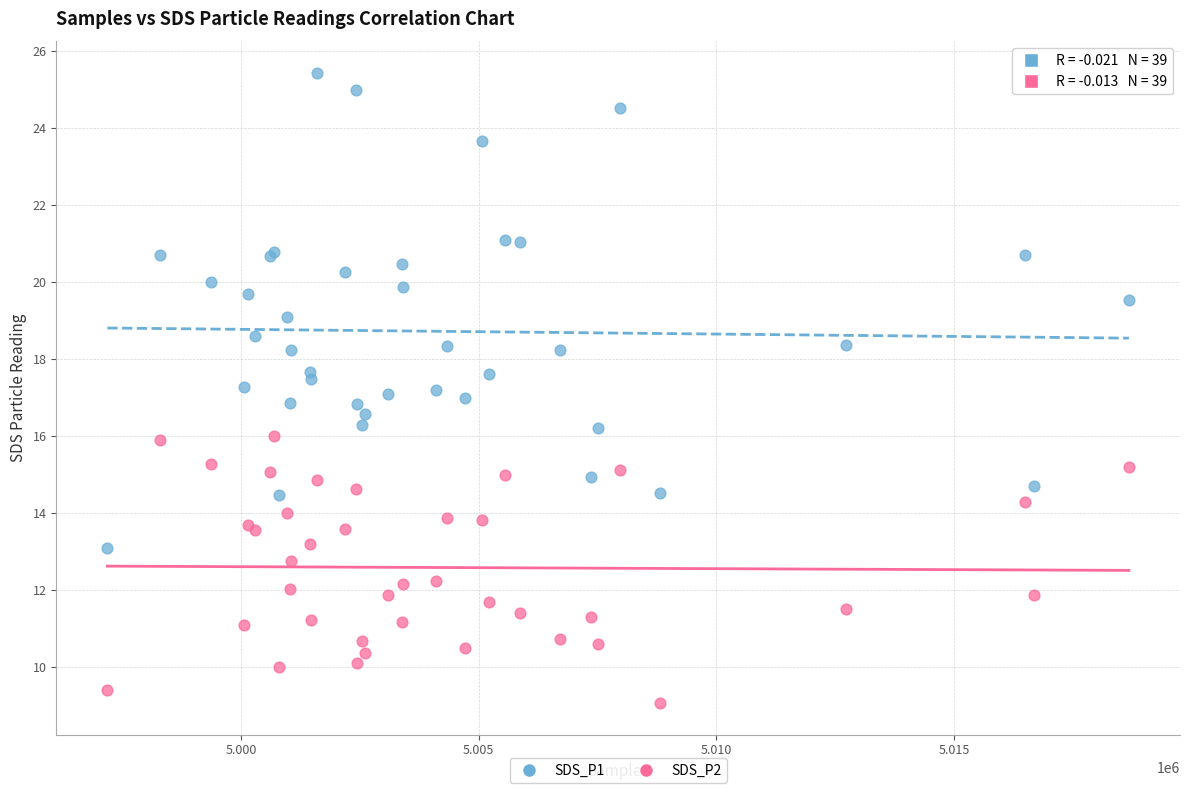

Which series has the largest Y range (max minus min)?

SDS_P1